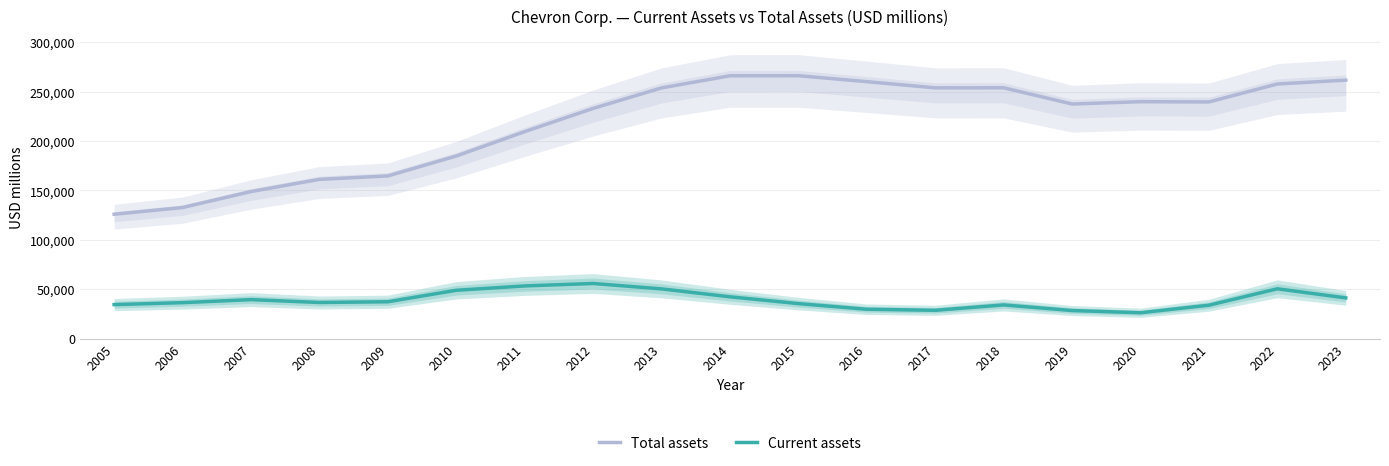

At which category is the sum across all series the highest?

2014